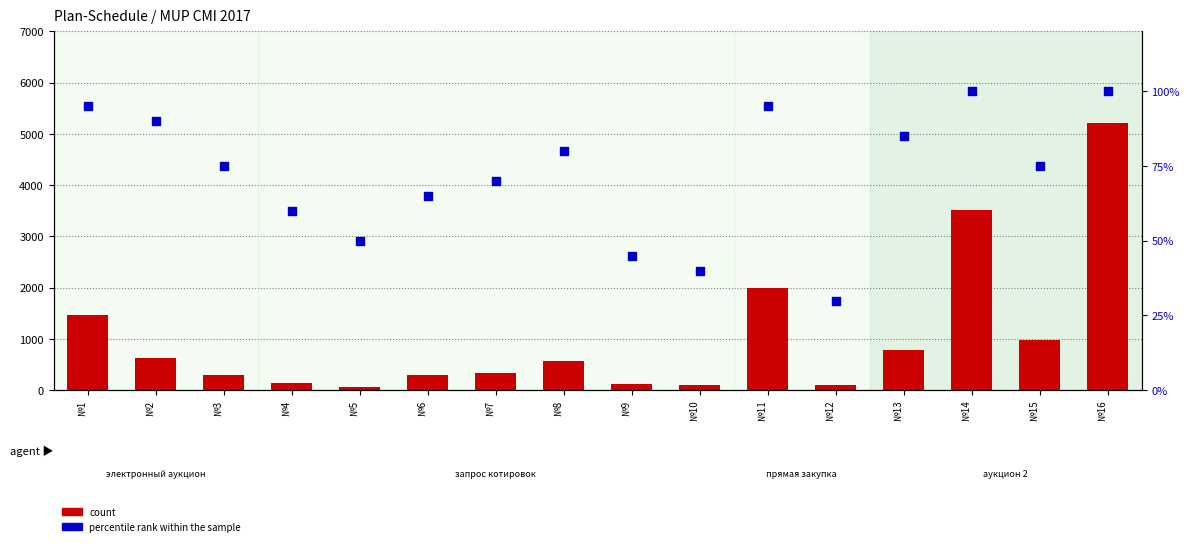

Which series reaches the minimum Y coordinate?

percentile rank within the sample